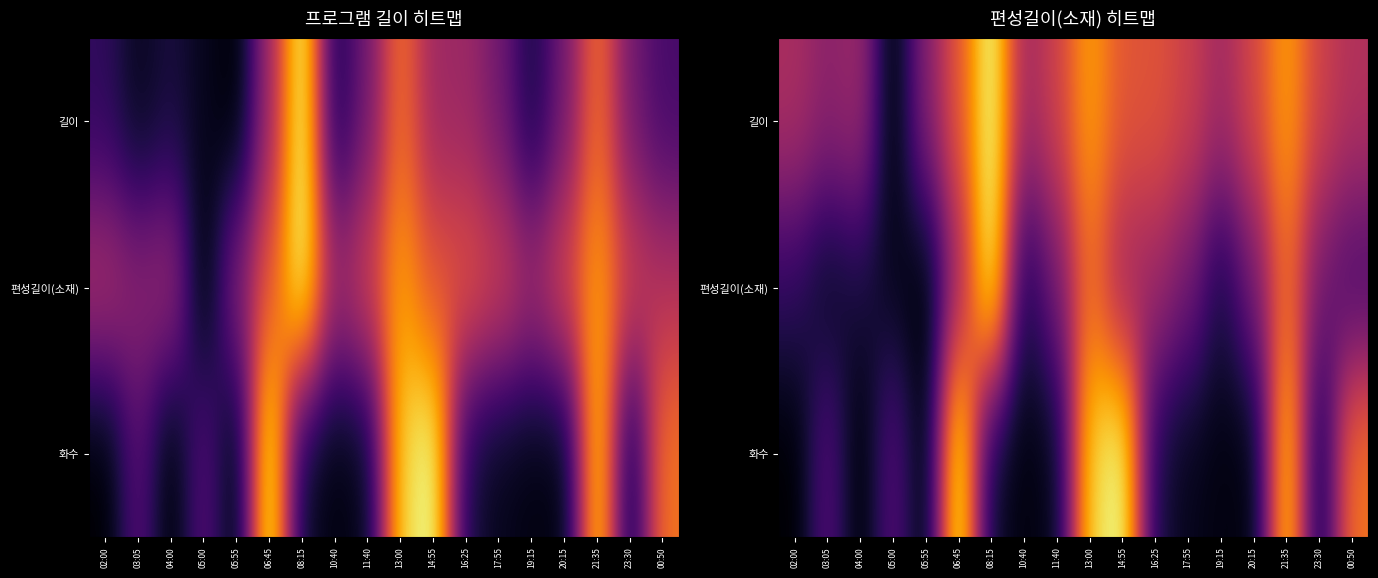

Between 02:00 and 16:25, which is larger?

16:25